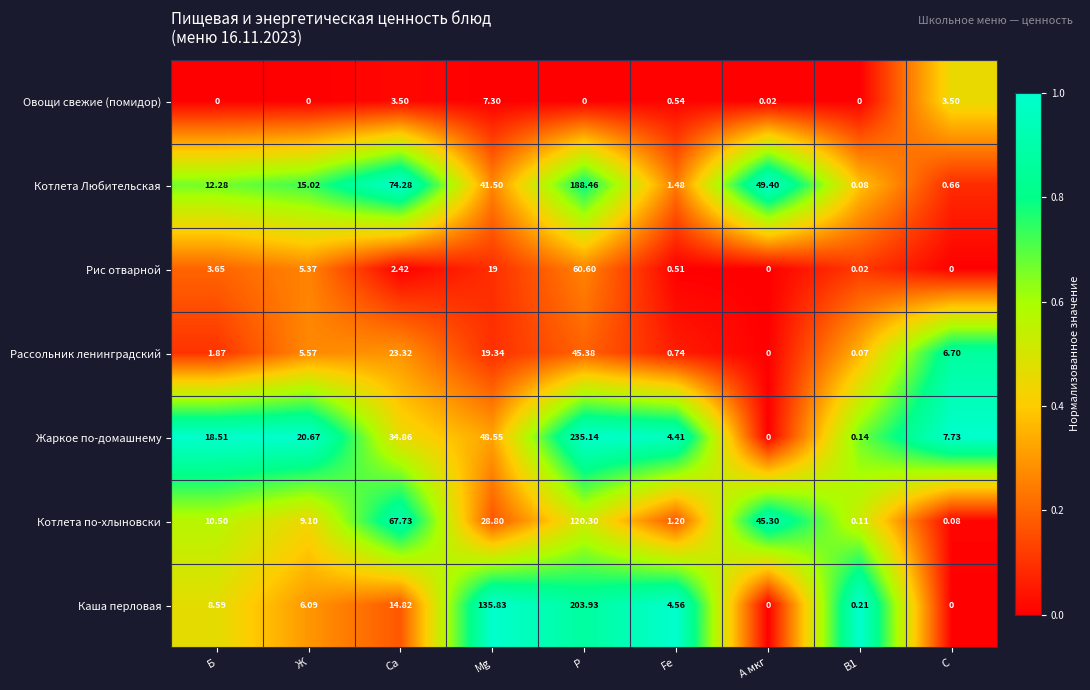

Which series changed the most between Ж and A мкг?

Котлета по-хлыновски